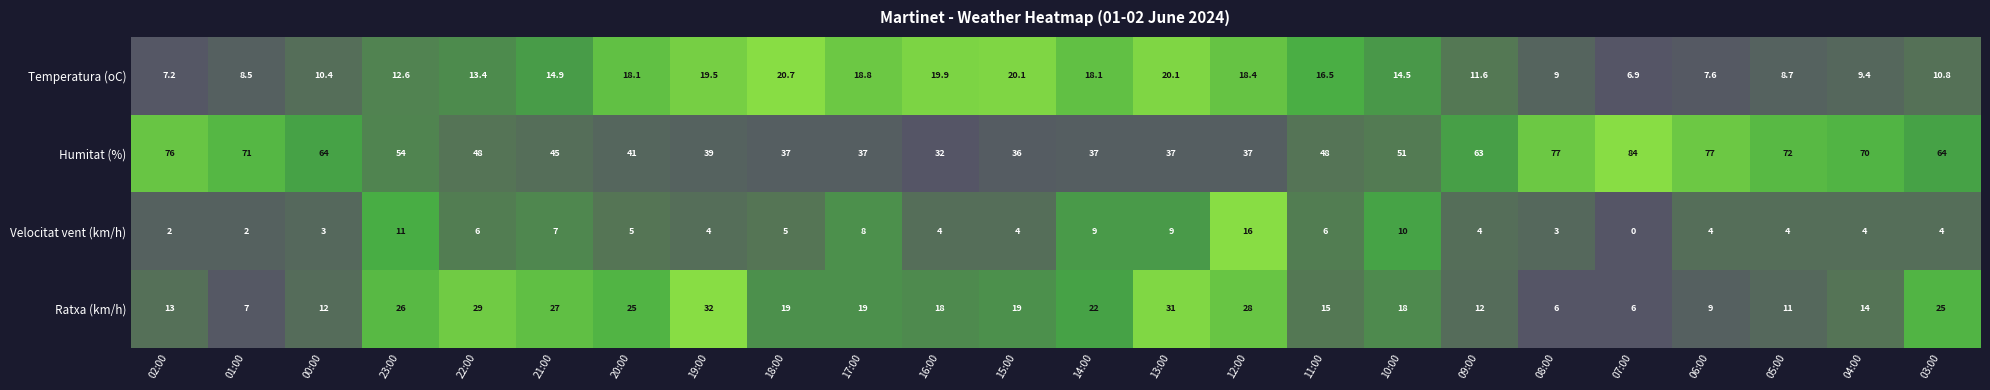

Rank the series by their maximum value, from lowest to highest.

Velocitat vent (km/h), Temperatura (oC), Ratxa (km/h), Humitat (%)